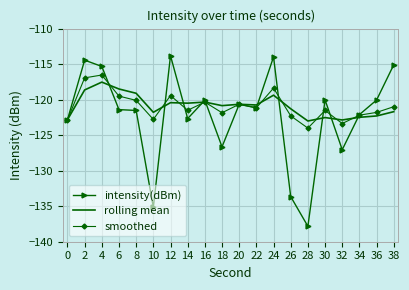

Where is the first local maximum for rolling mean?

4